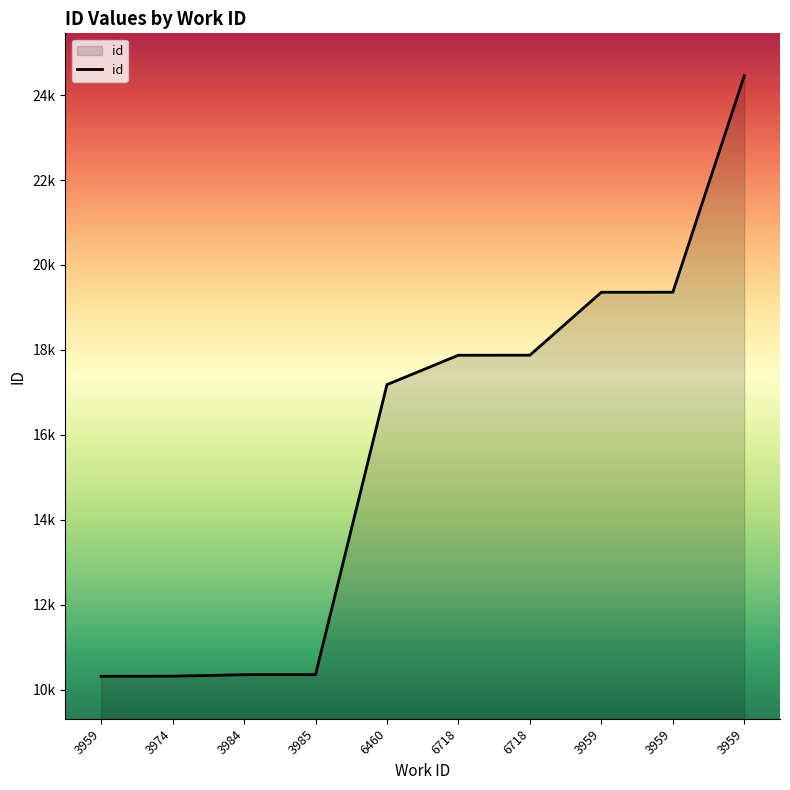

What is the average value?

15743